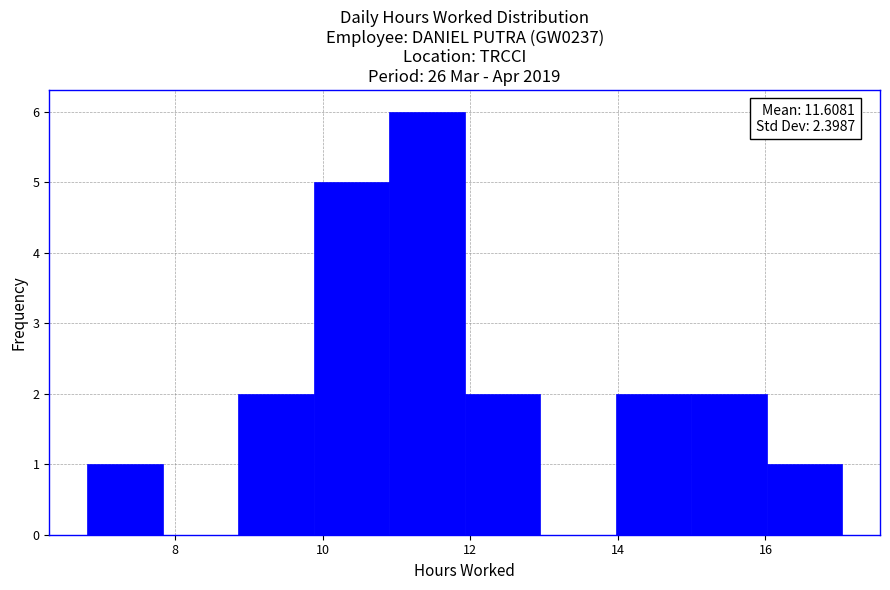

Which range on the x-axis has the tallest bar?

11.0 to 12.0